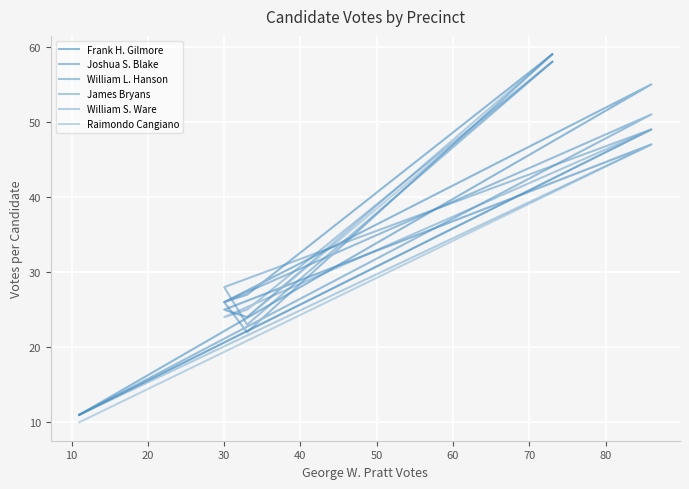

Reading right to left, what are all the values shown in this chart?

Frank H. Gilmore: 59	27	26	55	11
Joshua S. Blake: 59	22	26	51	11
William L. Hanson: 58	23	28	49	11
James Bryans: 58	25	24	49	11
William S. Ware: 59	24	25	47	11
Raimondo Cangiano: 58	24	25	47	10